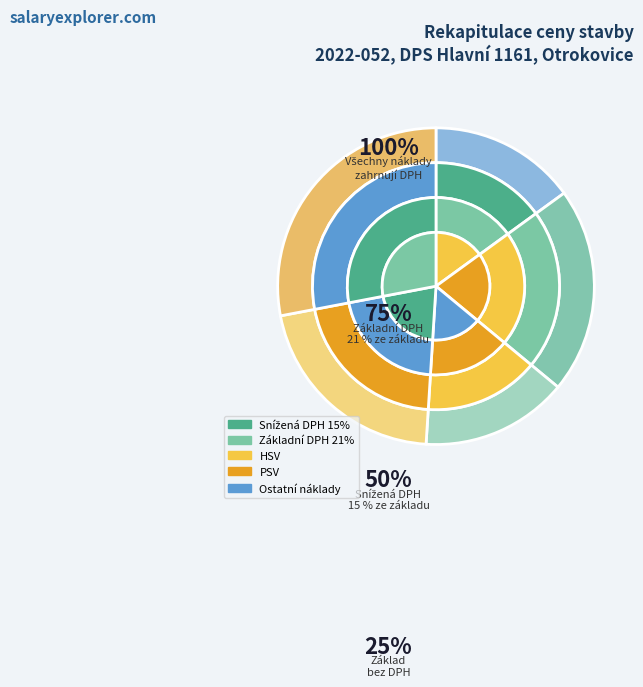

What is the change in value from HSV to PSV?

+6